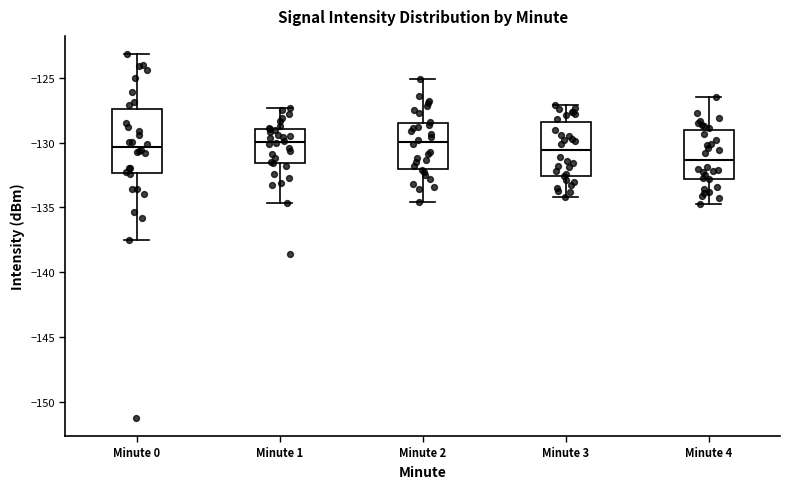

Reading left to right, read every box against the y-axis: the position of its median line, the range the box covers, and the ends of its whiskers. The values are not printed on the chart, so give them approximately, as read against the axis.

Minute 0: median -130.5, box -132.5 to -127.5, whiskers -137.5 to -123.0
Minute 1: median -130.0, box -131.5 to -129.0, whiskers -134.5 to -127.5
Minute 2: median -130.0, box -132.0 to -128.5, whiskers -134.5 to -125.0
Minute 3: median -130.5, box -132.5 to -128.5, whiskers -134.0 to -127.0
Minute 4: median -131.5, box -133.0 to -129.0, whiskers -134.5 to -126.5